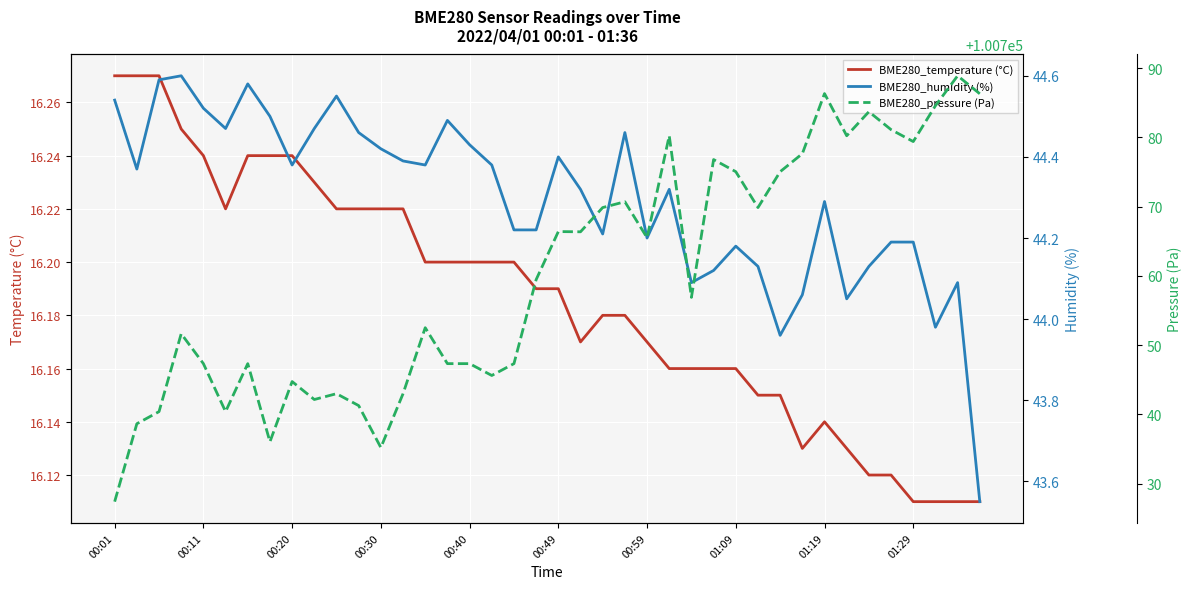

The value of BME280_temperature (°C) at 01:19 is 24.4. True or false?

False